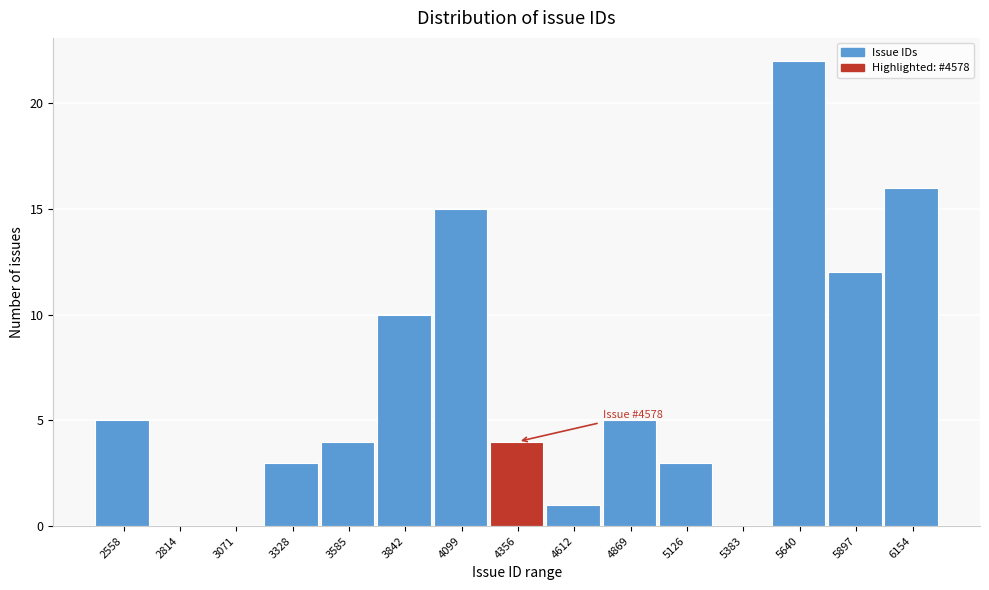

Reading left to right, transcribe all the data shown in this chart.

2558=5	2814=0	3071=0	3328=3	3585=4	3842=10	4099=15	4356=4	4612=1	4869=5	5126=3	5383=0	5640=22	5897=12	6154=16